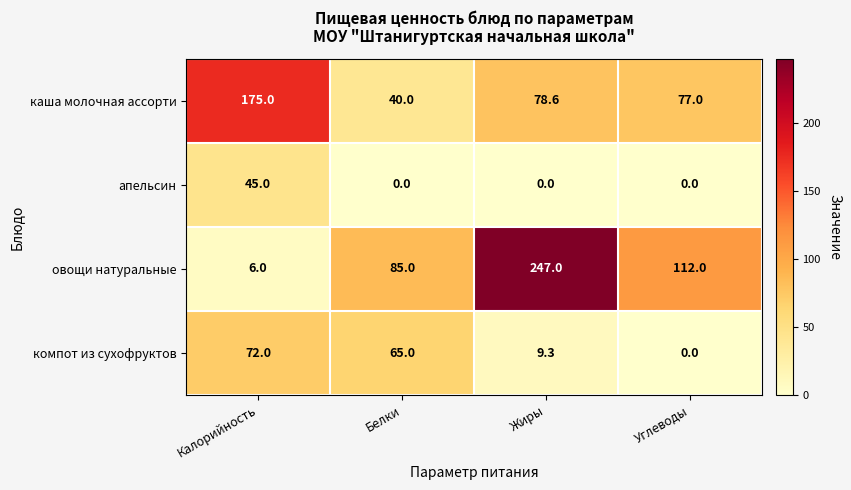

At Жиры, list the series in order from largest to smallest.

овощи натуральные, каша молочная ассорти, компот из сухофруктов, апельсин